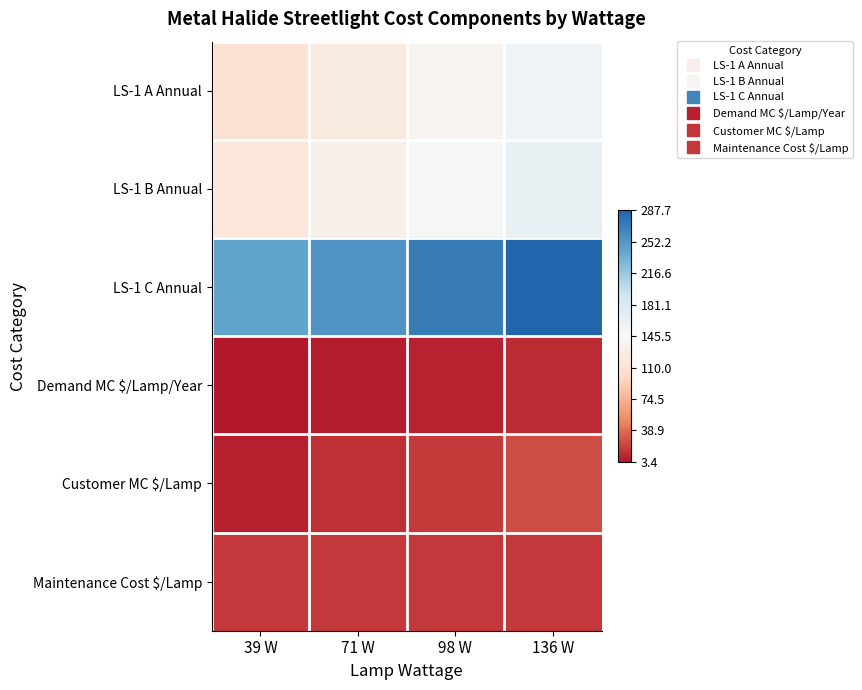

What is the smallest value displayed?

3.4